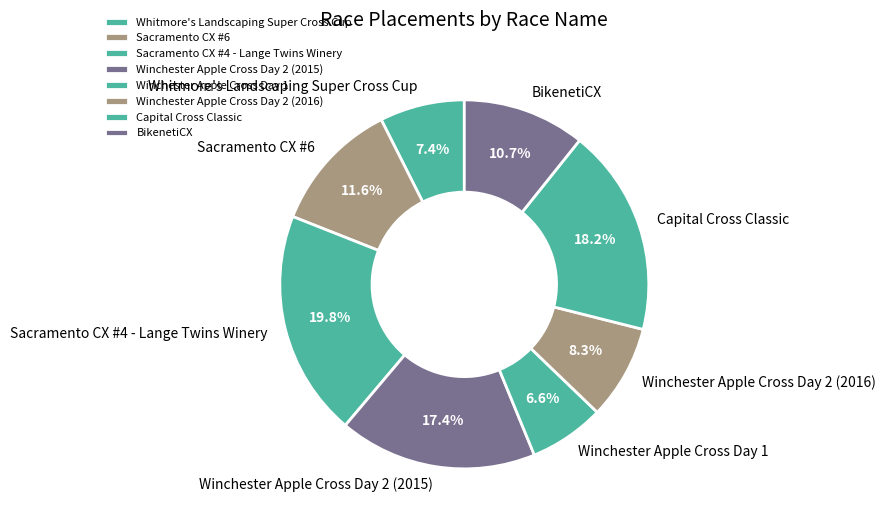

Does Sacramento CX #4 - Lange Twins Winery represent more than half of the total?

No